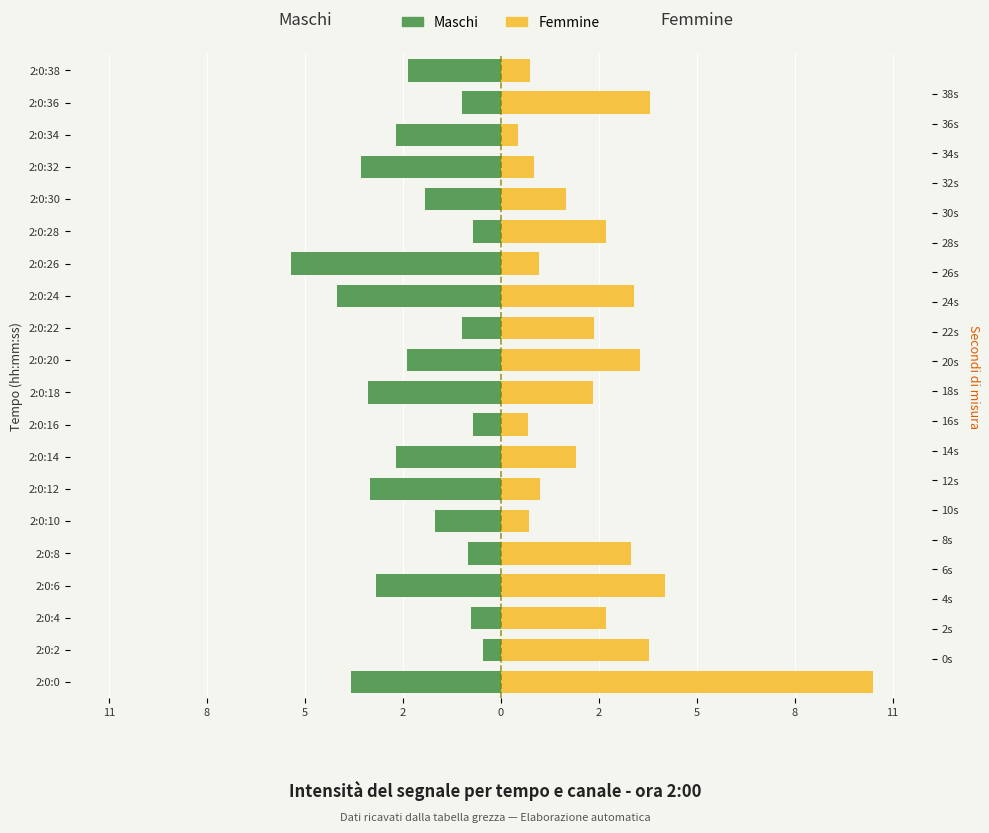

Rank the series by their maximum value, from highest to lowest.

Femmine, Maschi